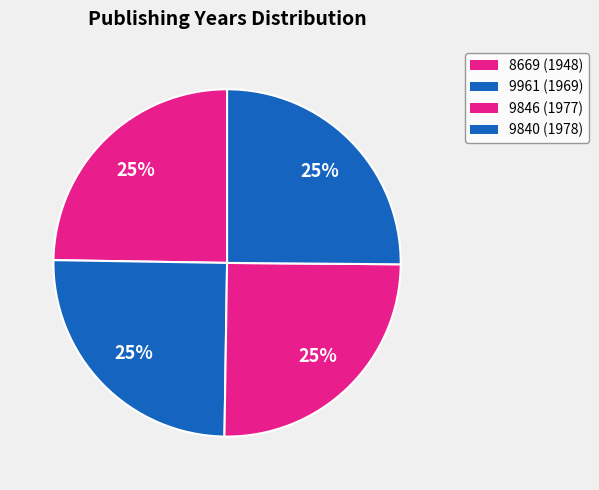

To the nearest percent, what portion does 9840 (1978) represent?

25%